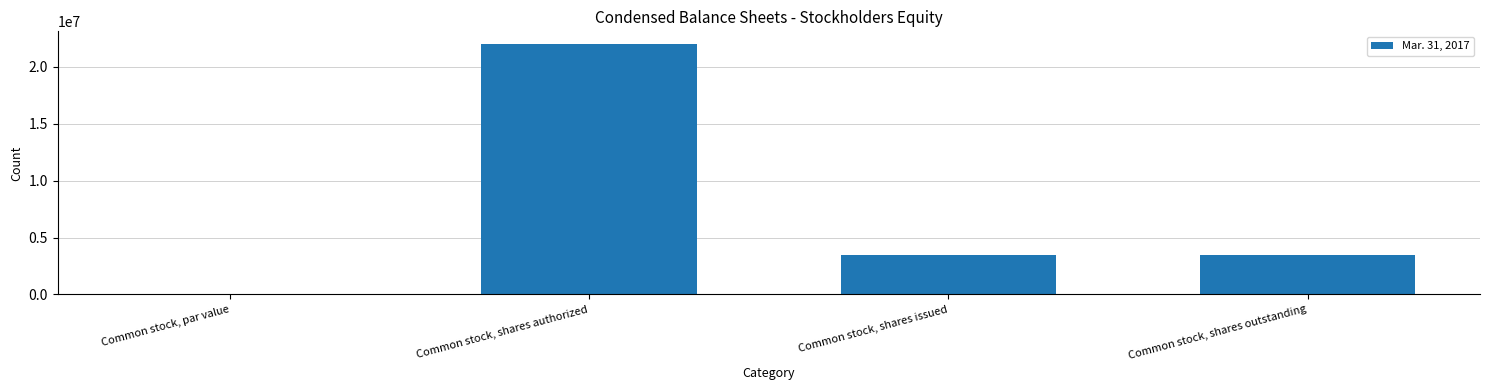

What is the sum of the values at Common stock, shares outstanding and Common stock, shares issued?

6922044